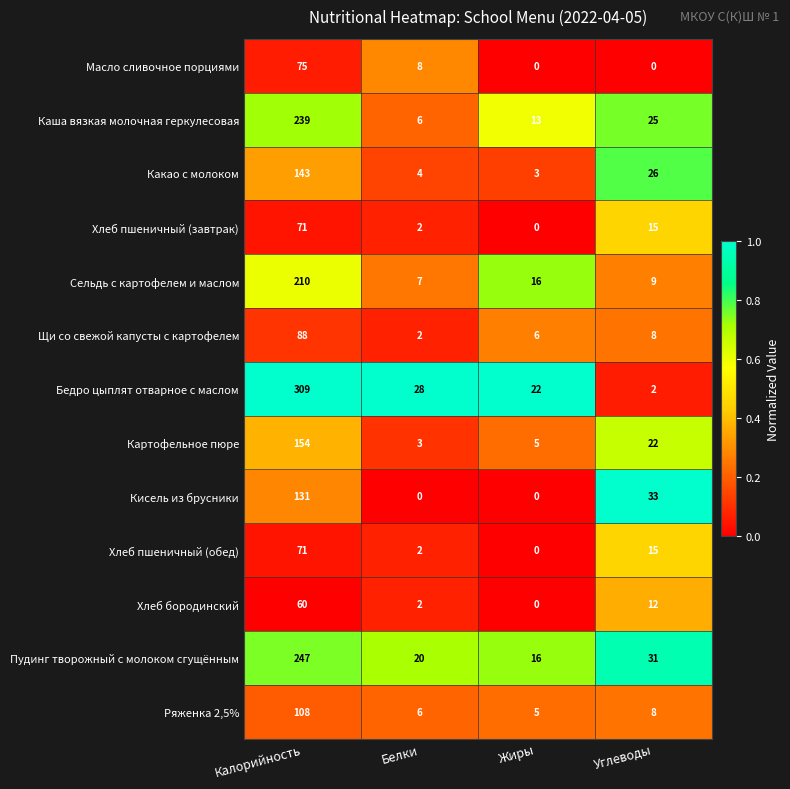

What is the difference between the highest and lowest values at Калорийность?

249